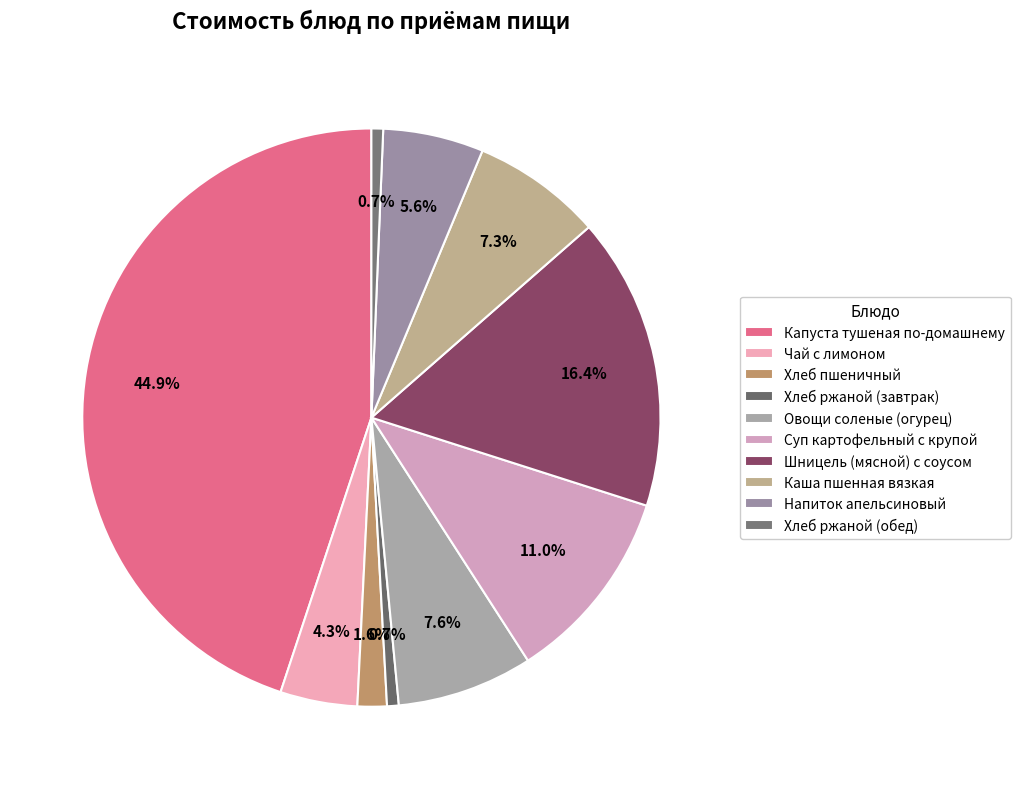

What portion of the pie excludes Каша пшенная вязкая?

92.7%